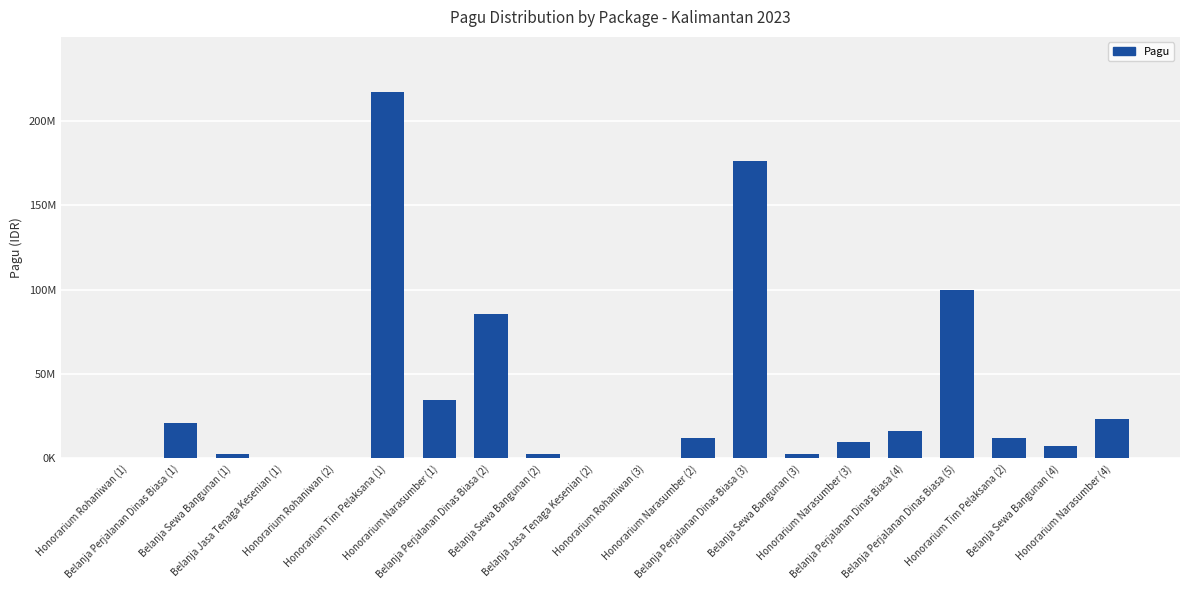

What is the average value?

36154150